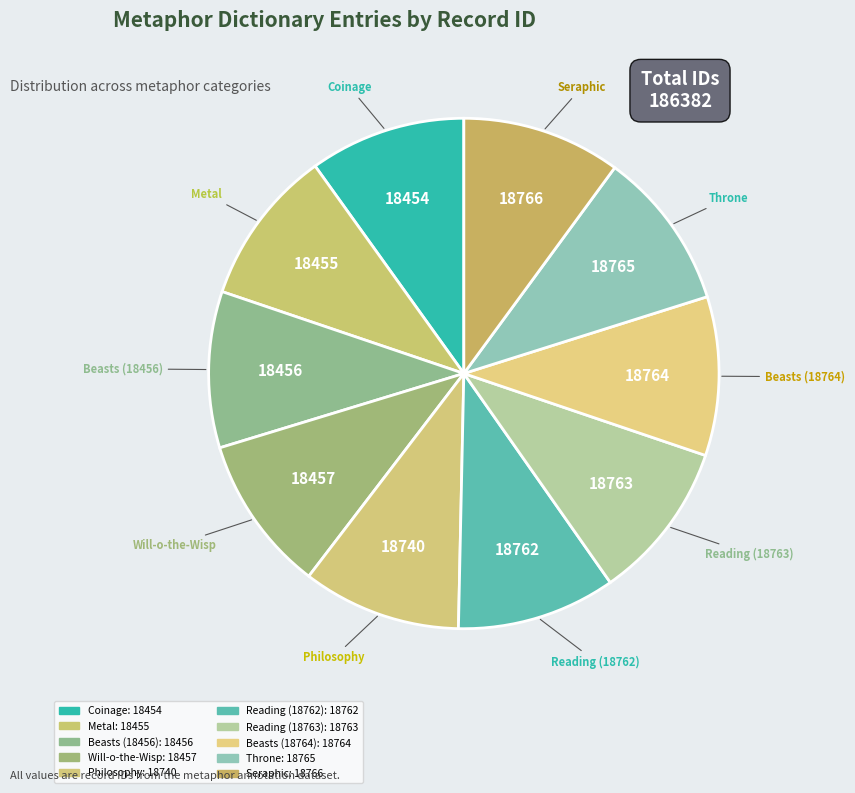

Is it true that Philosophy is 10% of the pie?

True